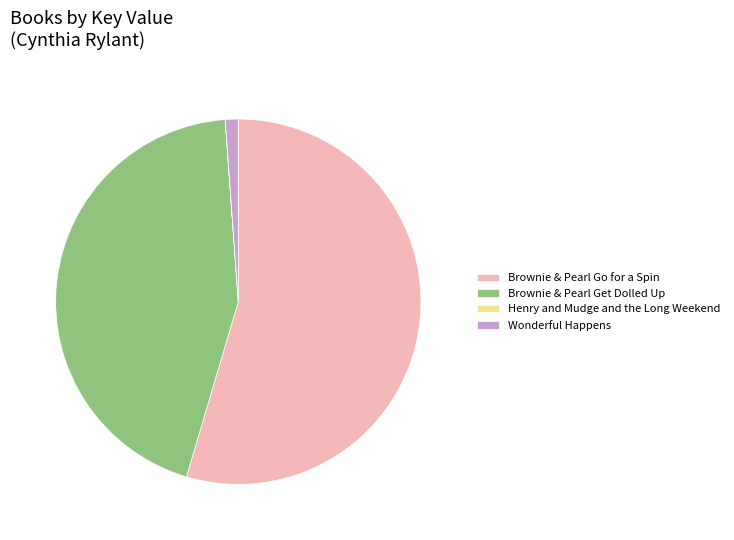

Between Brownie & Pearl Go for a Spin and Brownie & Pearl Get Dolled Up, which is larger?

Brownie & Pearl Go for a Spin